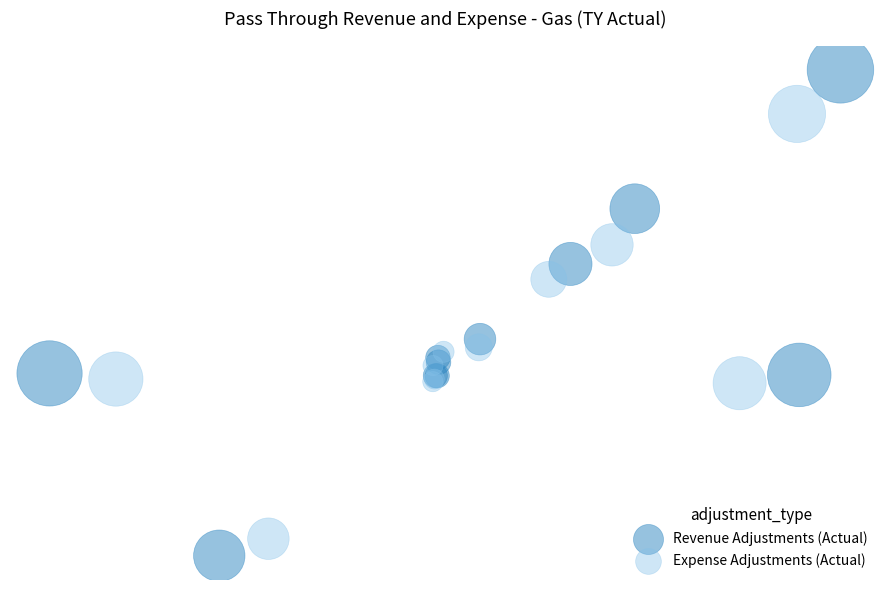

Which series reaches the minimum Y coordinate?

Revenue Adjustments (Actual)